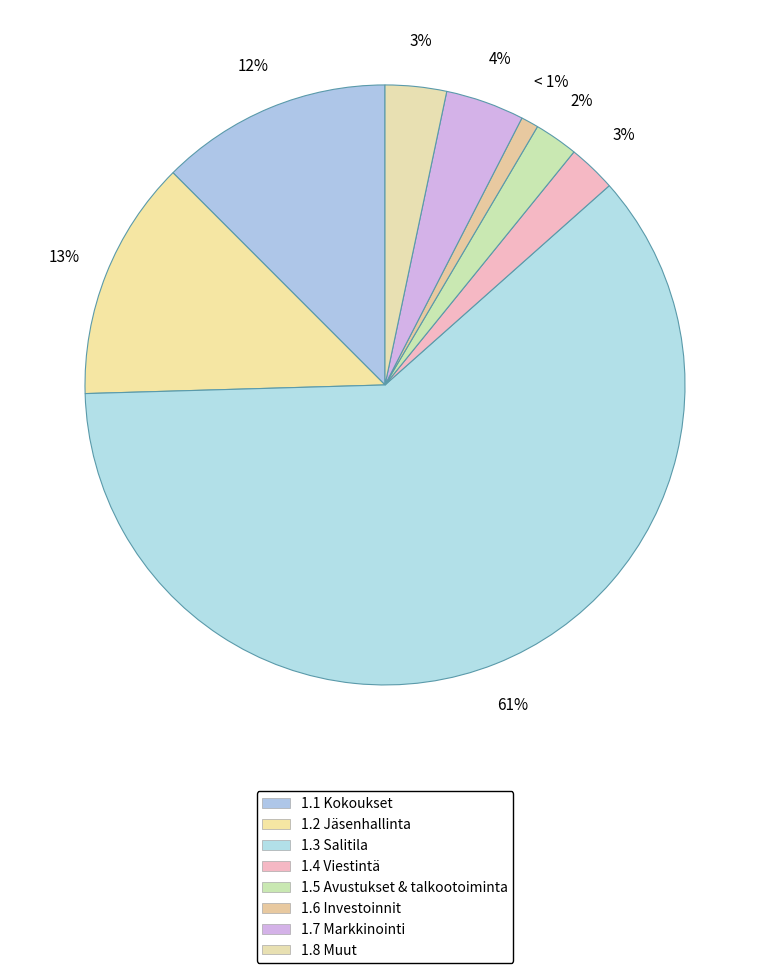

To the nearest percent, what is the average slice percentage?

12%